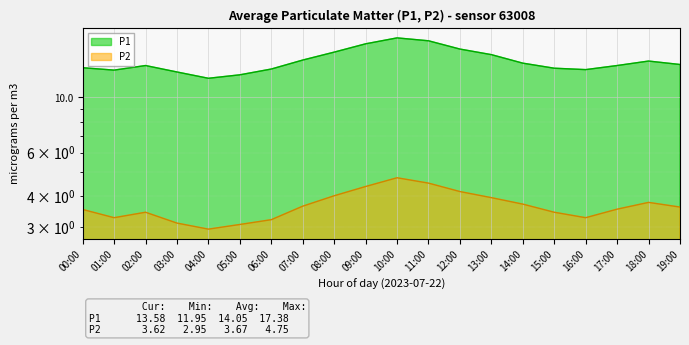

True or false: P2 and P1 intersect in this chart.

False